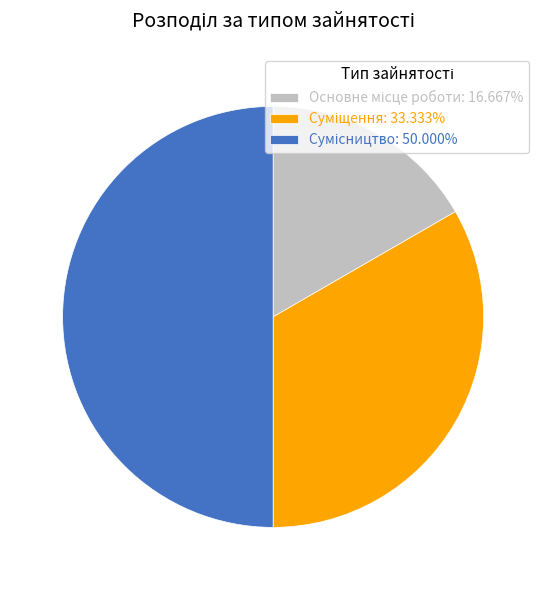

What is the change in value from Суміщення to Сумісництво?

+1